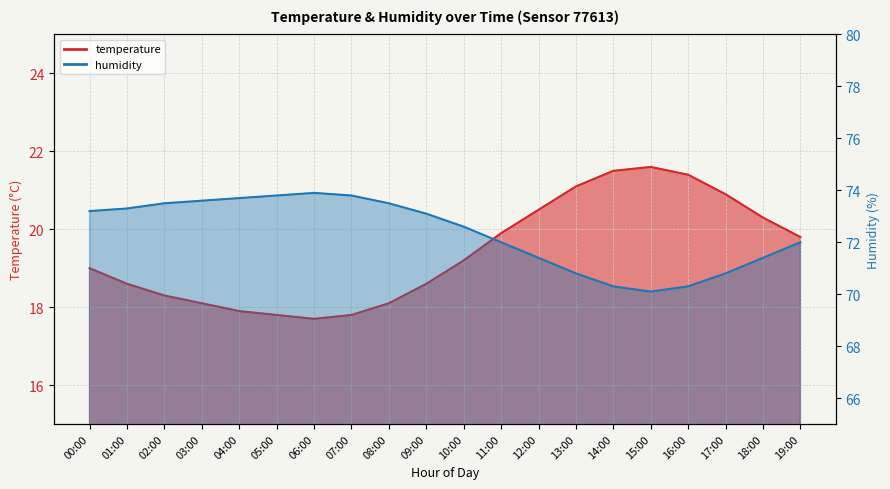

At which label is temperature closest to 19?

00:00